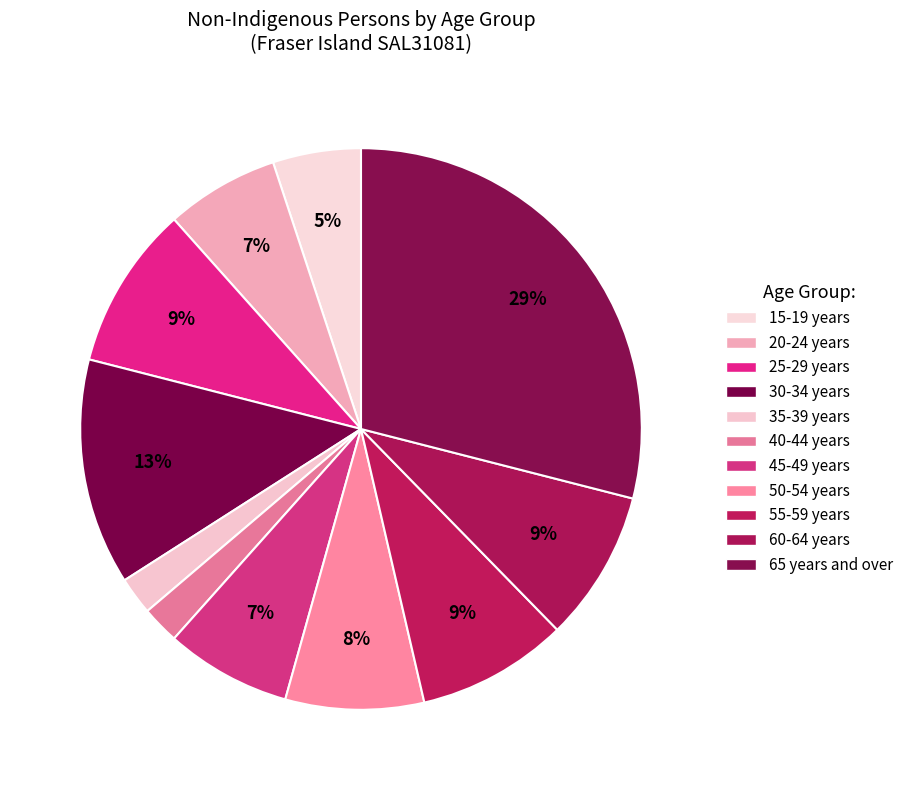

Which category has the smallest portion of the pie?

35-39 years